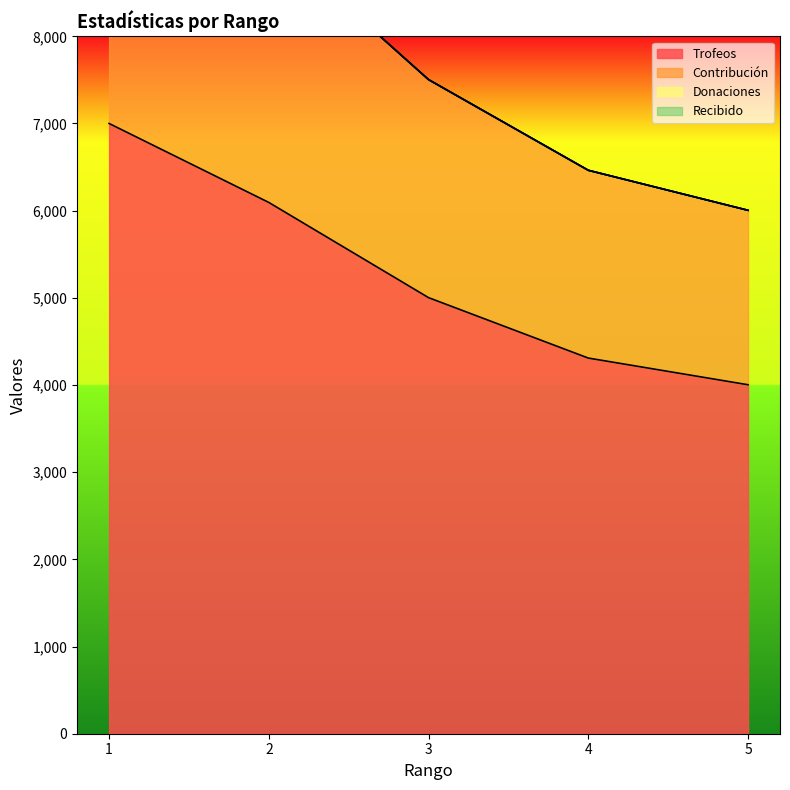

What is the value of the Contribución point at the 5th from the left?

6004